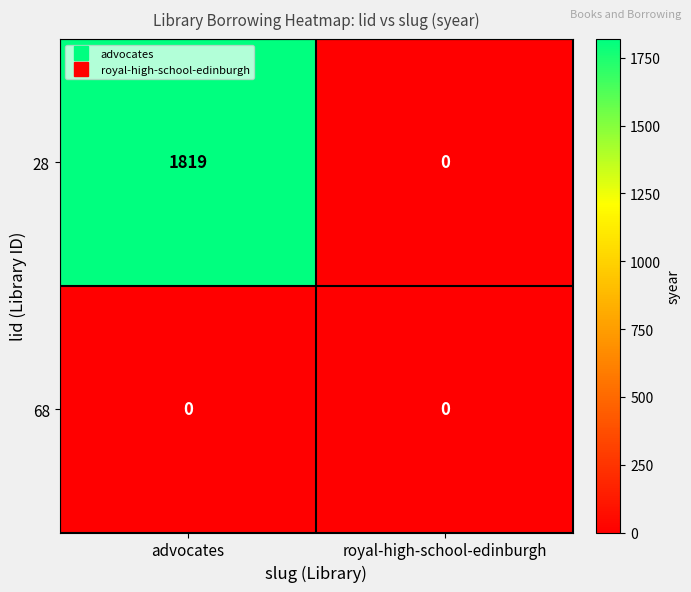

Reading left to right, list all the values displayed in this chart.

28: 1819	0
68: 0	0